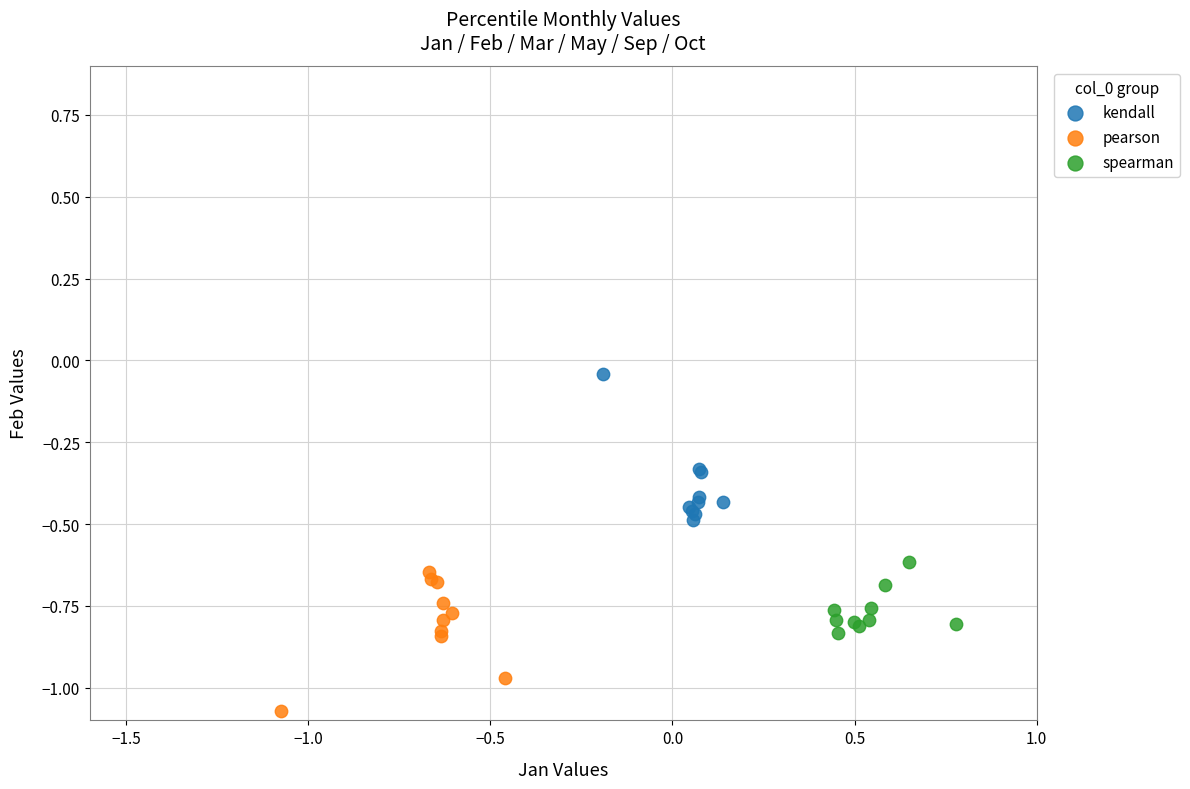

Which series contains the lowest Y value?

pearson